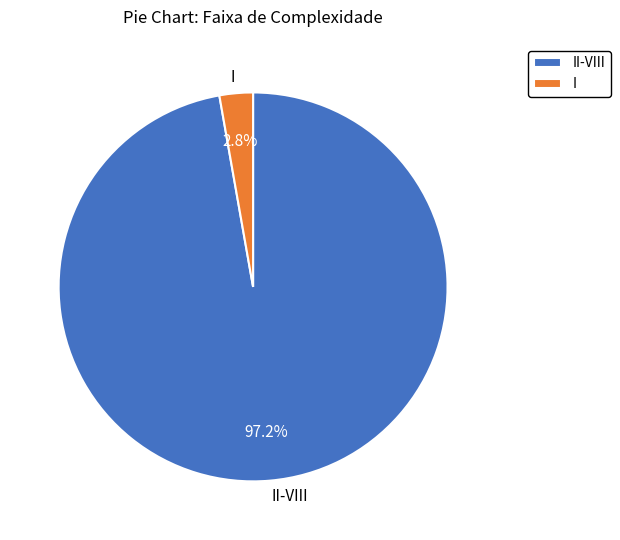

What percentage do II-VIII and I together represent?

100.0%